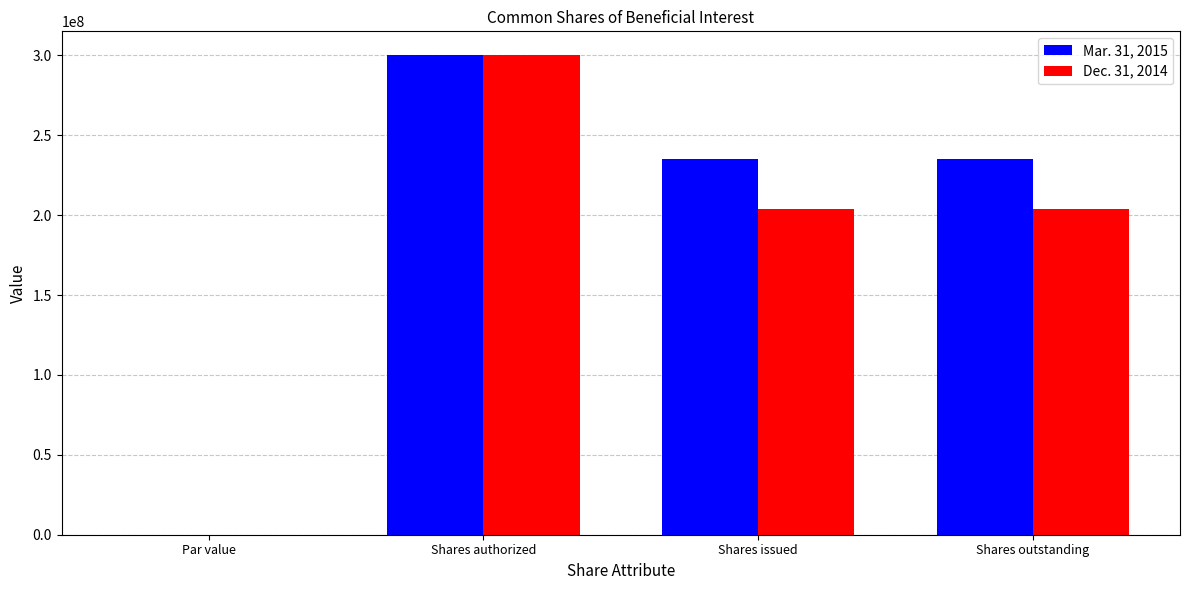

Which series has the largest total across all categories?

Mar. 31, 2015